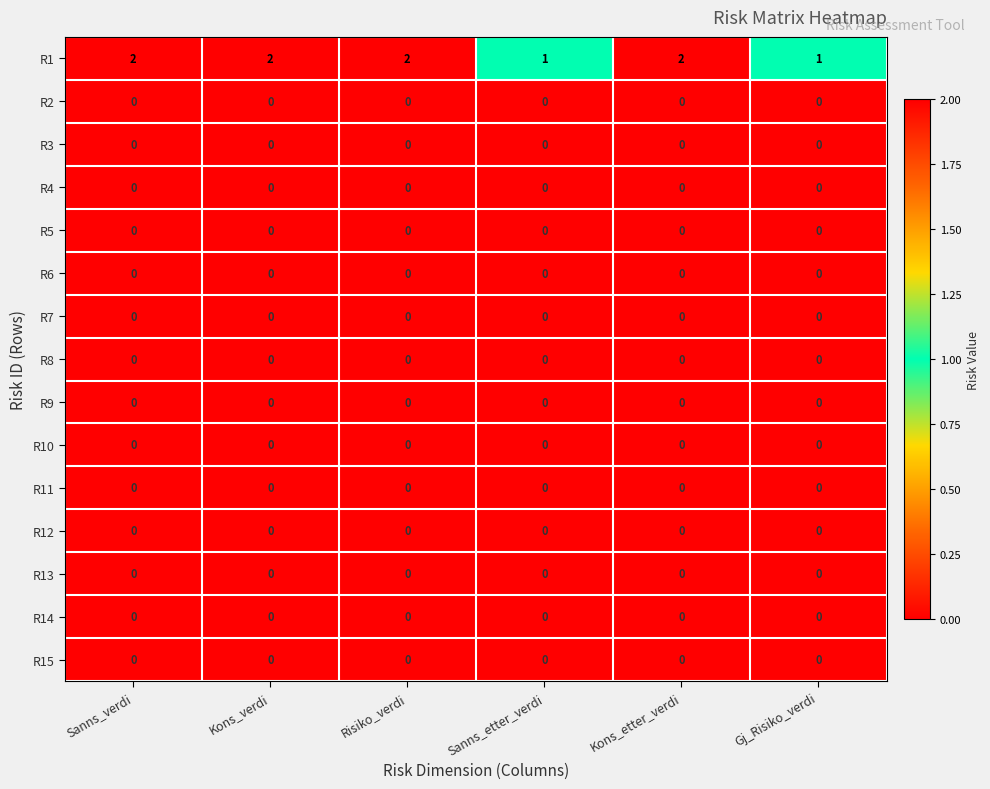

How many data points does each series have?

6